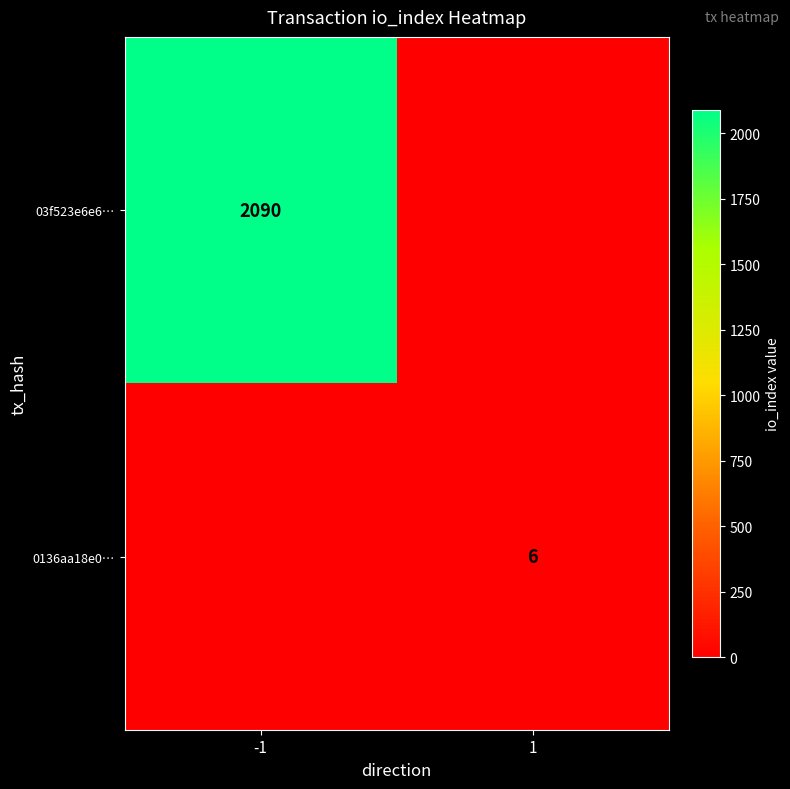

The value of 03f523e6e6… at -1 is 2090. True or false?

True